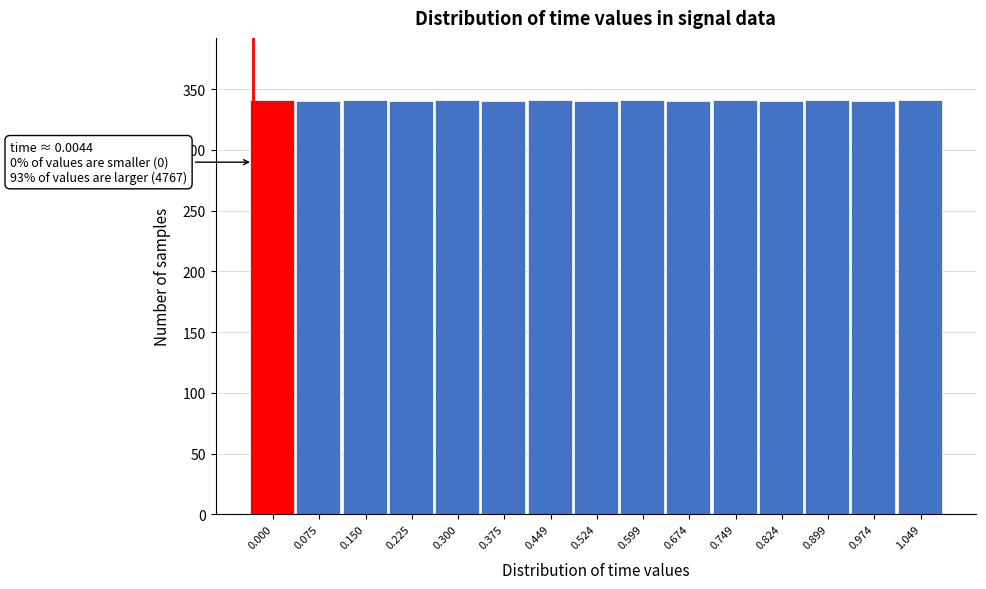

What is the value of the 14th bar from the left?

340